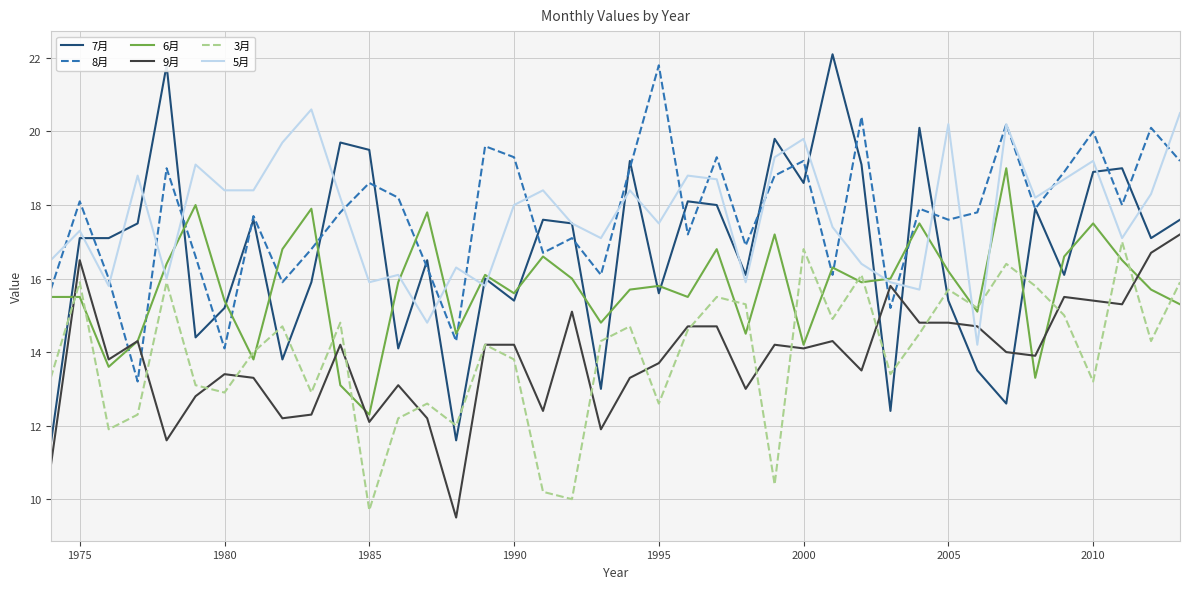

What are all the series names shown in the legend?

7月, 8月, 6月, 9月, 3月, 5月